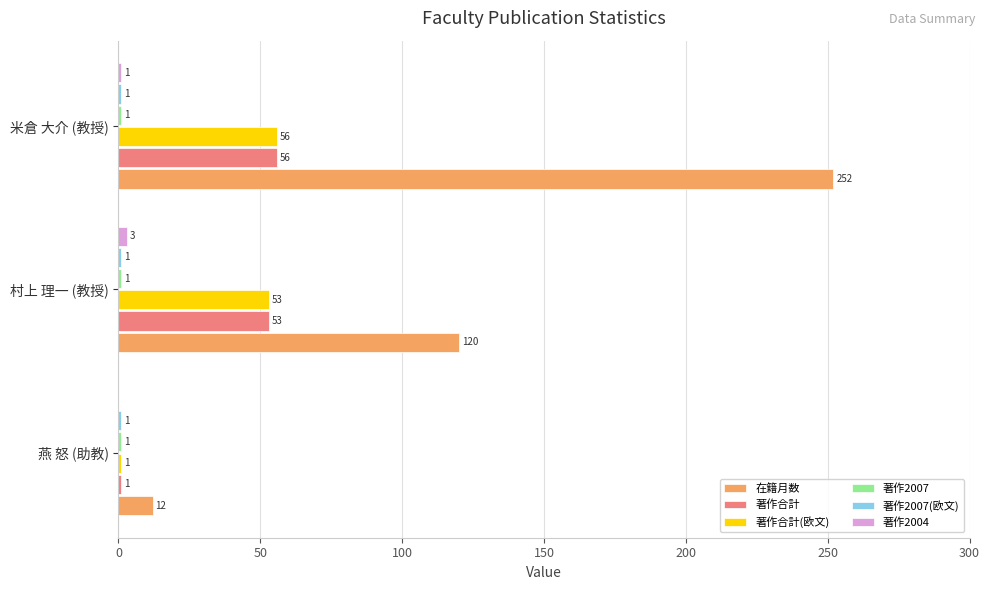

True or false: 著作合計(欧文) has a value of 53 at 村上 理一 (教授).

True